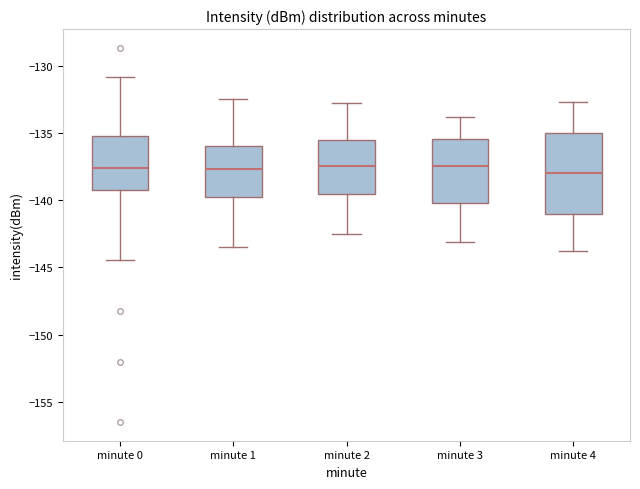

Comparing the boxes themselves (not the whiskers), which one is the tallest?

minute 4